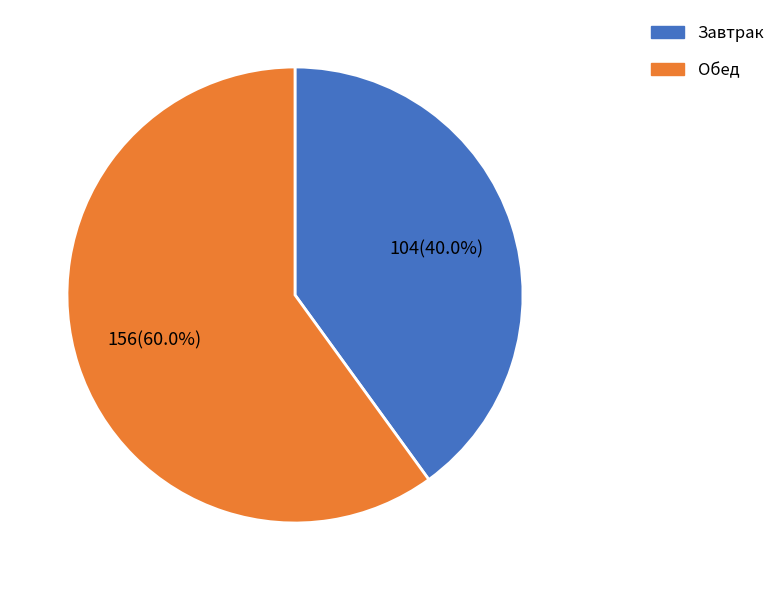

Approximately how many times larger is the value at Обед compared to Завтрак?

1.5